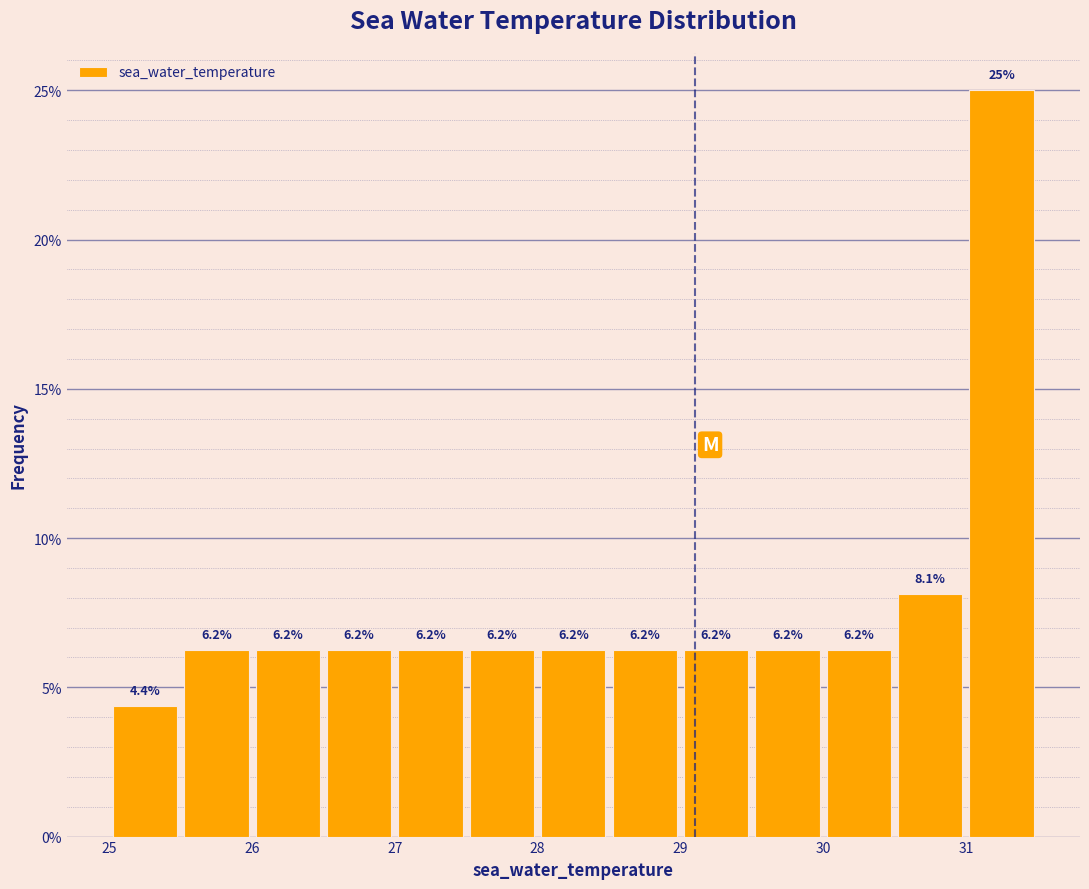

Which range on the x-axis has the tallest bar?

31.0 to 31.5